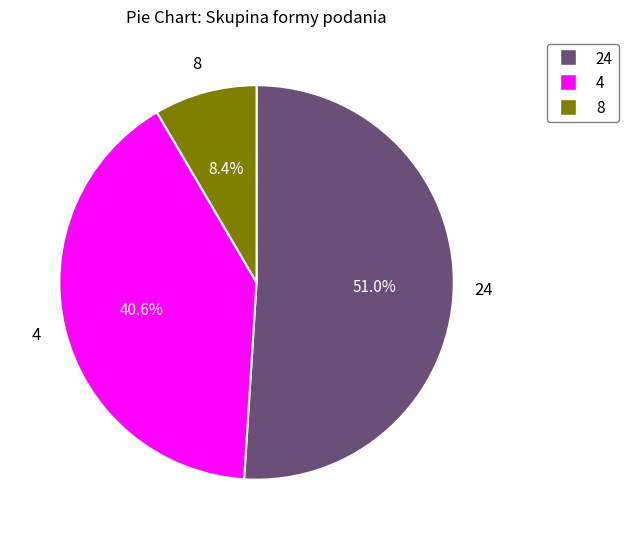

What is the total percentage of 4 and 24?

91.6%